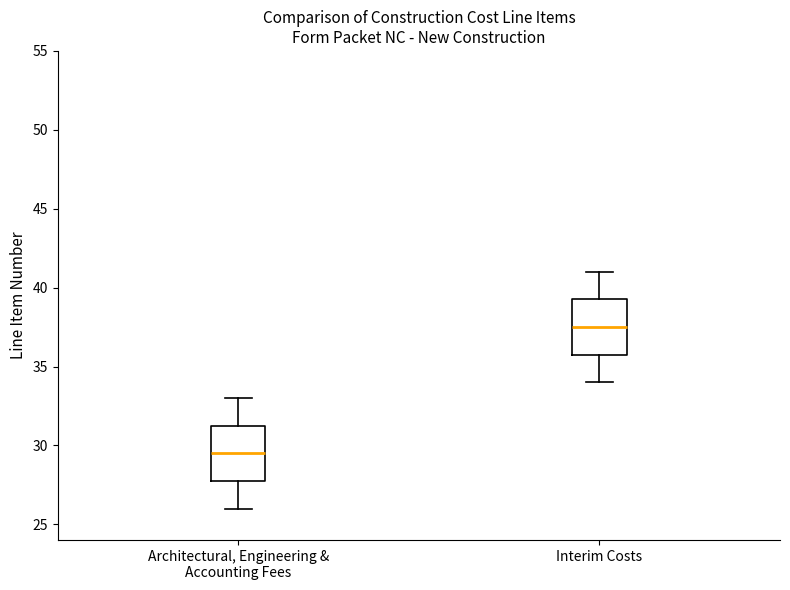

Reading left to right, transcribe this box plot: for each box, give where its median line is, the range the box spans, and where its two whiskers end, as read against the y-axis. The values are not printed on the chart, so give them approximately, as read against the axis.

Architectural, Engineering & Accounting Fees: median 29.5, box 28.0 to 31.5, whiskers 26.0 to 33.0
Interim Costs: median 37.5, box 36.0 to 39.5, whiskers 34.0 to 41.0